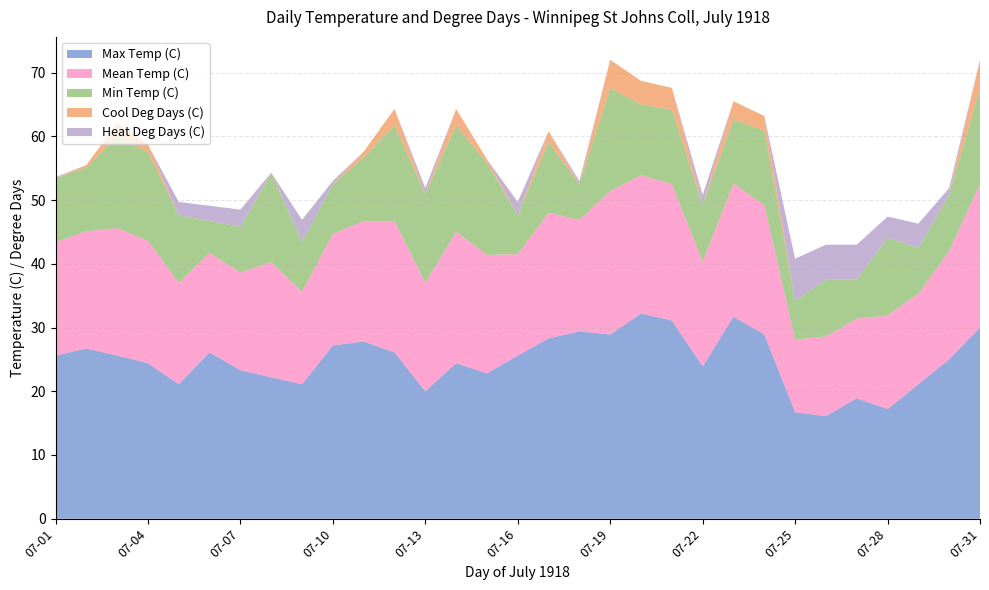

Reading left to right, extract all data points from this chart.

Max Temp (C): 07-01=25.6	07-02=26.7	07-03=25.6	07-04=24.4	07-05=21.1	07-06=26.1	07-07=23.3	07-08=22.2	07-09=21.1	07-10=27.2	07-11=27.8	07-12=26.1	07-13=20.0	07-14=24.4	07-15=22.8	07-16=25.6	07-17=28.3	07-18=29.4	07-19=28.9	07-20=32.2	07-21=31.1	07-22=23.9	07-23=31.7	07-24=28.9	07-25=16.7	07-26=16.1	07-27=18.9	07-28=17.2	07-29=21.1	07-30=25.0	07-31=30.0
Mean Temp (C): 07-01=17.8	07-02=18.4	07-03=20.0	07-04=19.2	07-05=15.9	07-06=15.6	07-07=15.3	07-08=18.1	07-09=14.5	07-10=17.5	07-11=18.9	07-12=20.6	07-13=17.0	07-14=20.6	07-15=18.6	07-16=15.9	07-17=19.7	07-18=17.5	07-19=22.5	07-20=21.7	07-21=21.4	07-22=16.4	07-23=20.9	07-24=20.3	07-25=11.4	07-26=12.5	07-27=12.5	07-28=14.7	07-29=14.2	07-30=17.0	07-31=22.5
Min Temp (C): 07-01=10.0	07-02=10.0	07-03=14.4	07-04=13.9	07-05=10.6	07-06=5.0	07-07=7.2	07-08=13.9	07-09=7.8	07-10=7.8	07-11=10.0	07-12=15.0	07-13=13.9	07-14=16.7	07-15=14.4	07-16=6.1	07-17=11.1	07-18=5.6	07-19=16.1	07-20=11.1	07-21=11.7	07-22=8.9	07-23=10.0	07-24=11.7	07-25=6.1	07-26=8.9	07-27=6.1	07-28=12.2	07-29=7.2	07-30=8.9	07-31=15.0
Cool Deg Days (C): 07-01=0.0	07-02=0.4	07-03=2.0	07-04=1.2	07-05=0.0	07-06=0.0	07-07=0.0	07-08=0.1	07-09=0.0	07-10=0.0	07-11=0.9	07-12=2.6	07-13=0.0	07-14=2.6	07-15=0.6	07-16=0.0	07-17=1.7	07-18=0.0	07-19=4.5	07-20=3.7	07-21=3.4	07-22=0.0	07-23=2.9	07-24=2.3	07-25=0.0	07-26=0.0	07-27=0.0	07-28=0.0	07-29=0.0	07-30=0.0	07-31=4.5
Heat Deg Days (C): 07-01=0.2	07-02=0.0	07-03=0.0	07-04=0.0	07-05=2.1	07-06=2.4	07-07=2.7	07-08=0.0	07-09=3.5	07-10=0.5	07-11=0.0	07-12=0.0	07-13=1.0	07-14=0.0	07-15=0.0	07-16=2.1	07-17=0.0	07-18=0.5	07-19=0.0	07-20=0.0	07-21=0.0	07-22=1.6	07-23=0.0	07-24=0.0	07-25=6.6	07-26=5.5	07-27=5.5	07-28=3.3	07-29=3.8	07-30=1.0	07-31=0.0